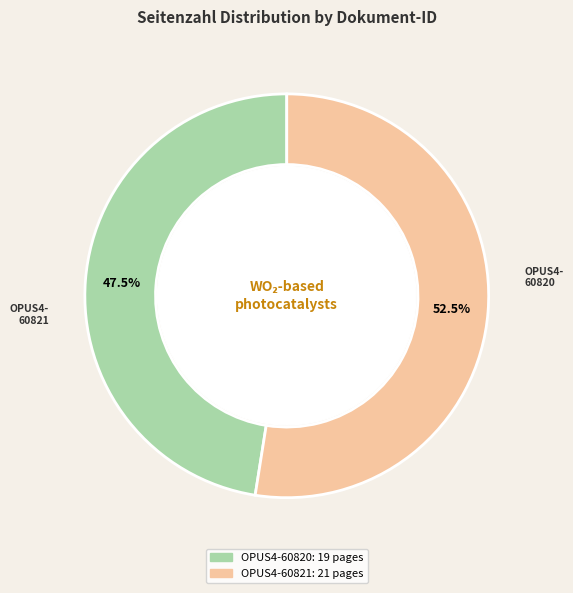

Do OPUS4-60821 and OPUS4-60820 together represent more than half of the pie?

Yes